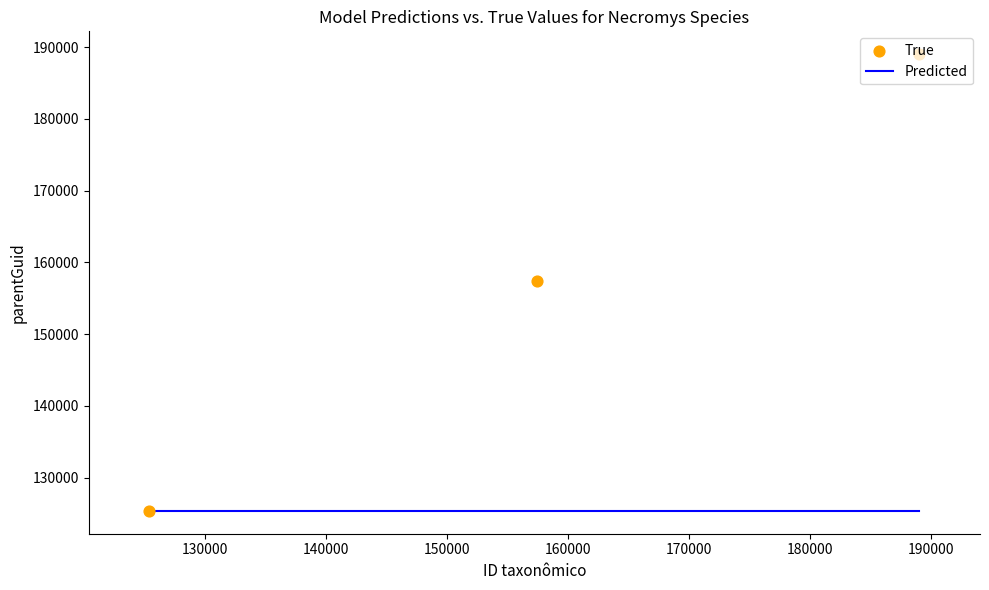

Which series contains the highest Y value?

True